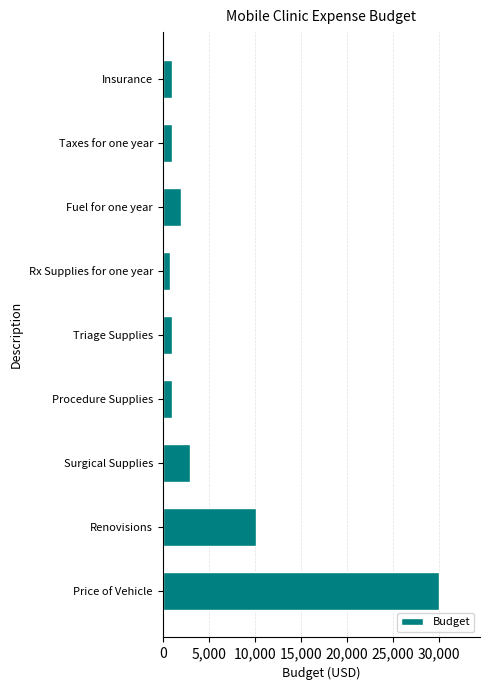

What is the ratio of the value at Rx Supplies for one year to the value at Taxes for one year?

0.8